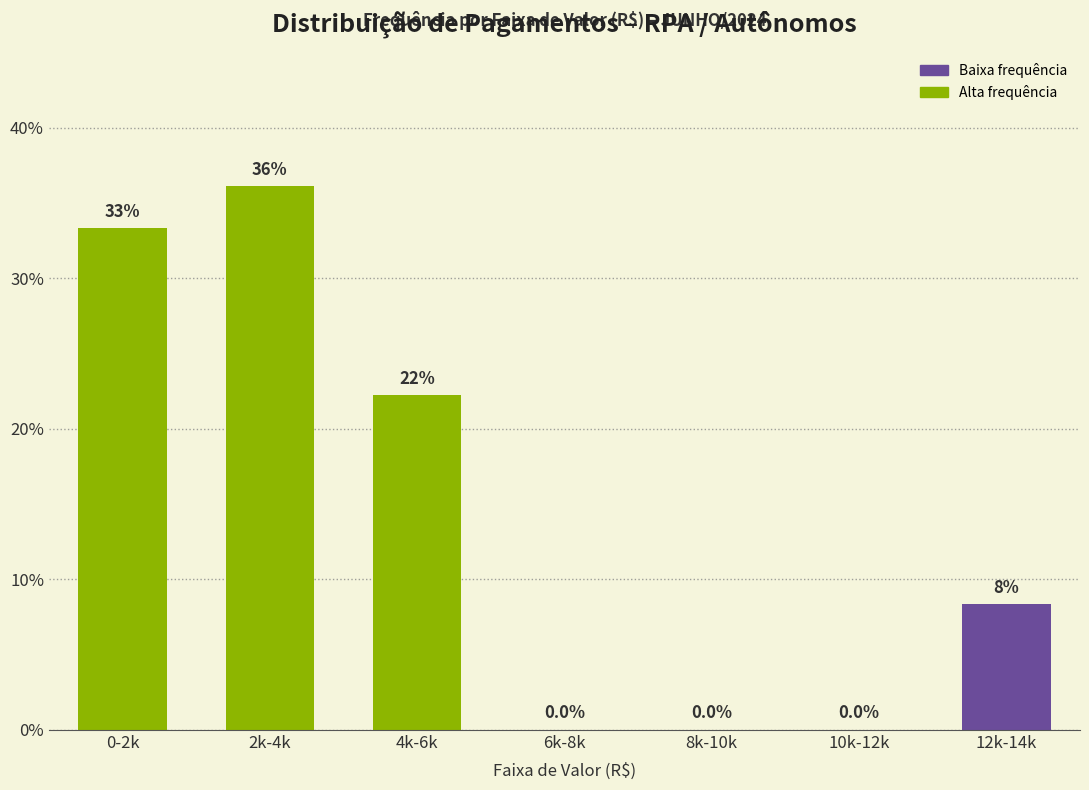

Reading left to right, extract all data points from this chart.

0-2k=33.3	2k-4k=36.1	4k-6k=22.2	6k-8k=0.0	8k-10k=0.0	10k-12k=0.0	12k-14k=8.3